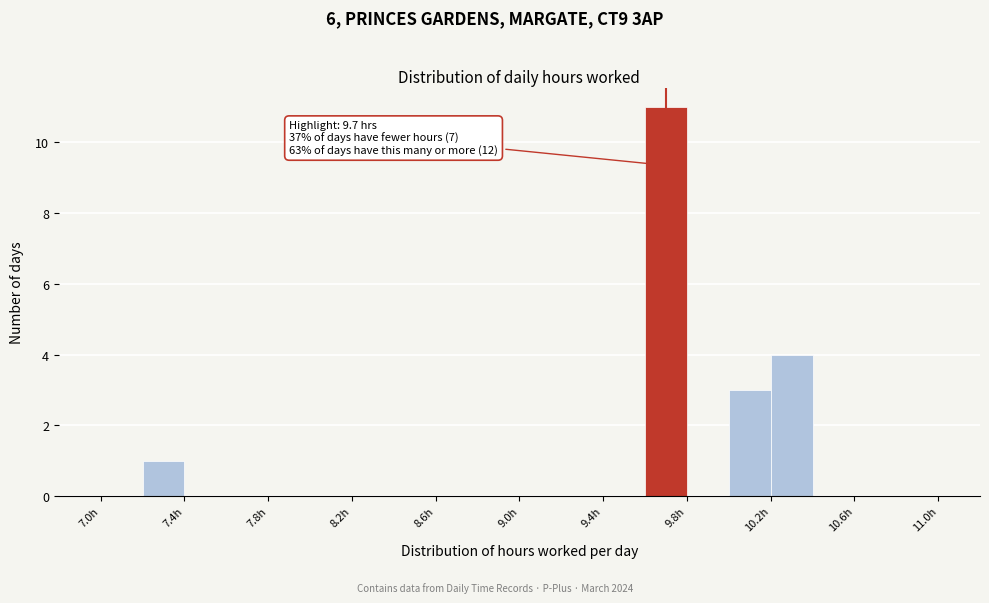

Over which range of the x-axis is the bar tallest?

9.6 to 9.8